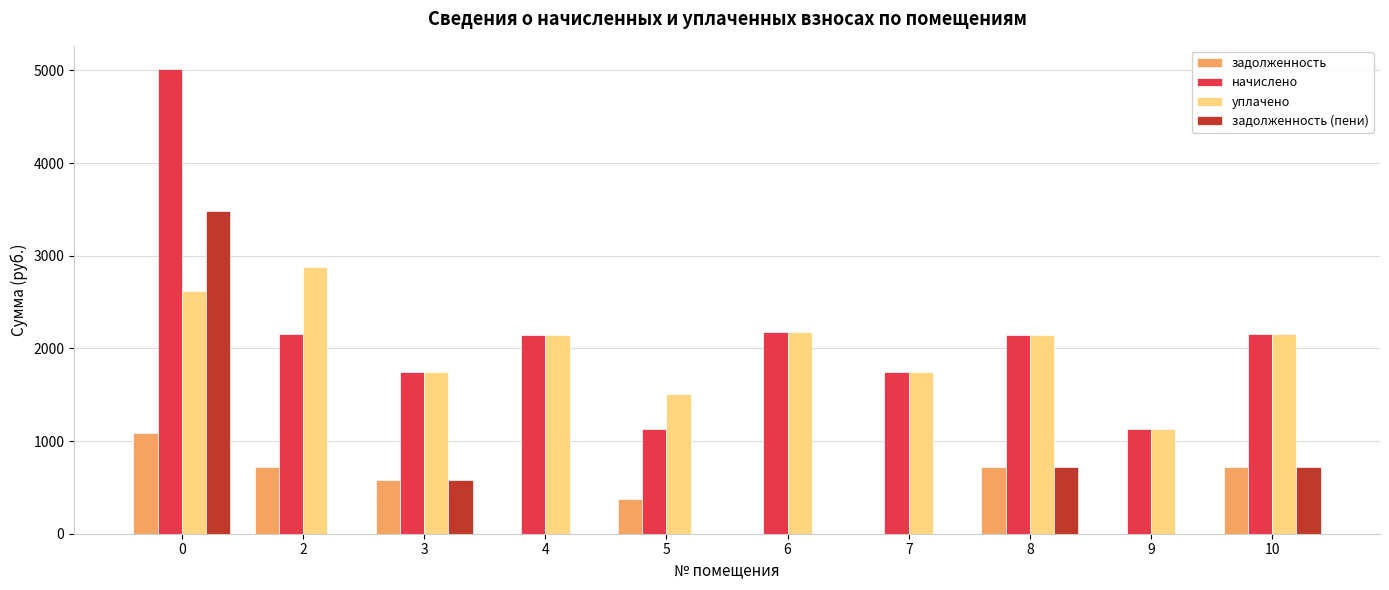

What is the difference between the задолженность values at 9 and 2?

720.2